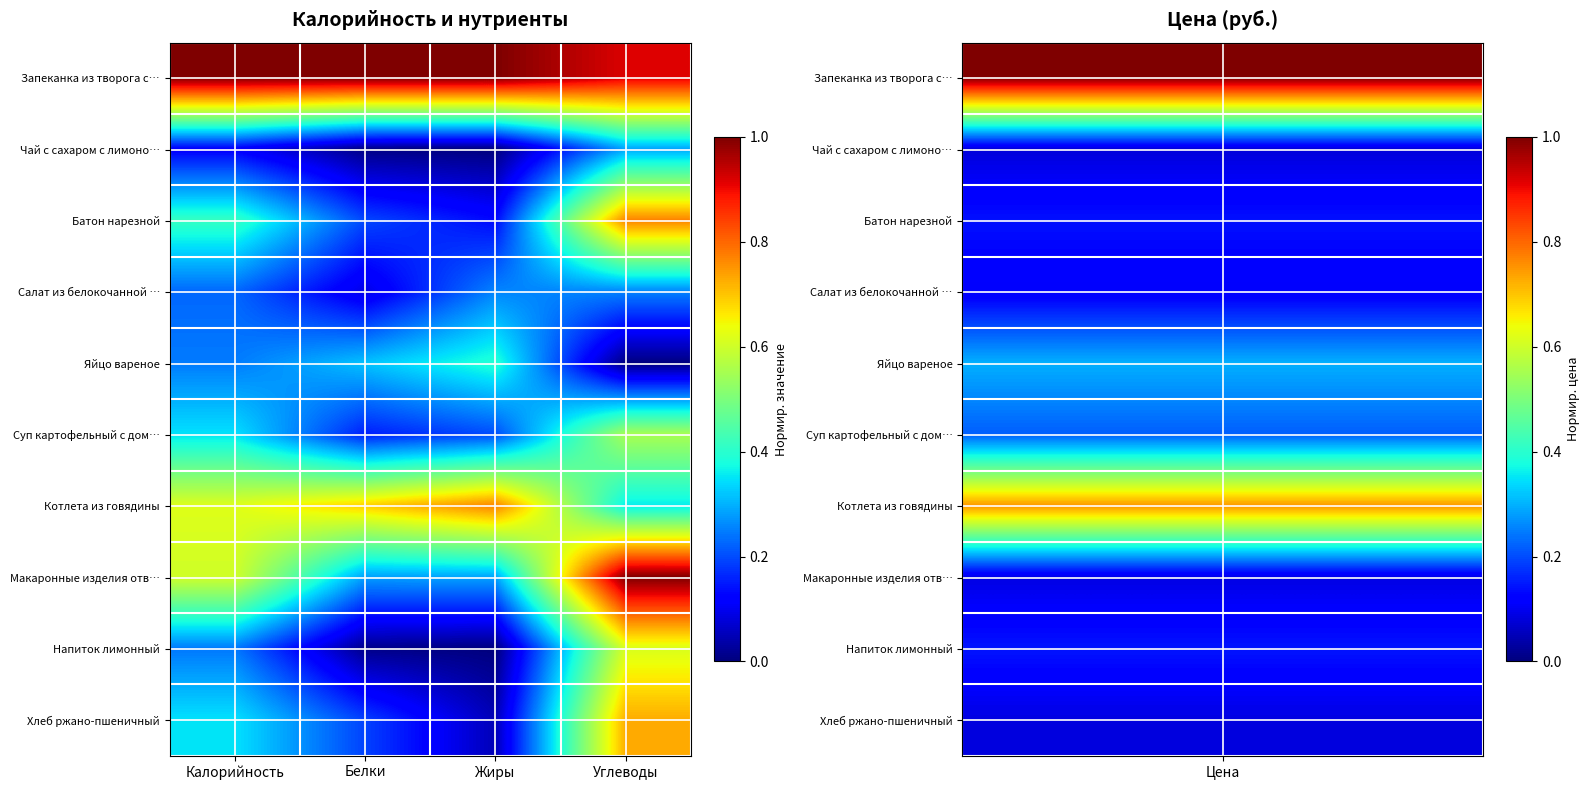

Reading left to right, what are all the values shown in this chart?

Запеканка из творога с…: Калорийность=1.0	Белки=1.0	Жиры=1.0	Углеводы=0.9
Чай с сахаром с лимоно…: Калорийность=0.1	Белки=0.0	Жиры=0.0	Углеводы=0.3
Батон нарезной: Калорийность=0.4	Белки=0.2	Жиры=0.1	Углеводы=0.8
Салат из белокочанной …: Калорийность=0.2	Белки=0.1	Жиры=0.3	Углеводы=0.3
Яйцо вареное: Калорийность=0.2	Белки=0.3	Жиры=0.4	Углеводы=0.0
Суп картофельный с дом…: Калорийность=0.3	Белки=0.2	Жиры=0.2	Углеводы=0.6
Котлета из говядины: Калорийность=0.6	Белки=0.7	Жиры=0.8	Углеводы=0.4
Макаронные изделия отв…: Калорийность=0.6	Белки=0.3	Жиры=0.3	Углеводы=1.0
Напиток лимонный: Калорийность=0.2	Белки=0.0	Жиры=0.0	Углеводы=0.6
Хлеб ржано-пшеничный: Калорийность=0.3	Белки=0.2	Жиры=0.0	Углеводы=0.7